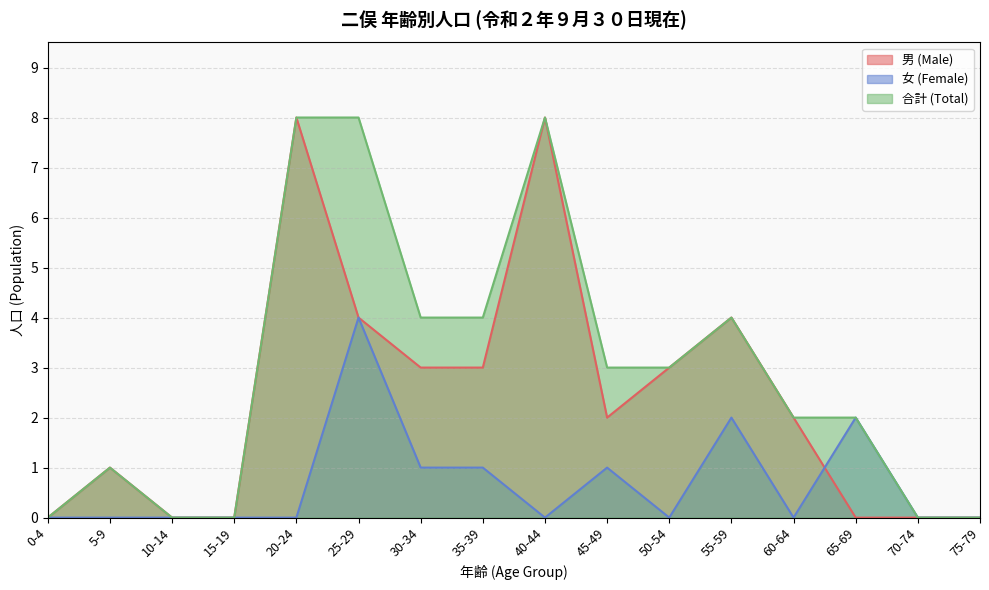

Reading right to left, extract all data points from this chart.

男 (Male): 0	0	0	2	4	3	2	8	3	3	4	8	0	0	1	0
女 (Female): 0	0	2	0	2	0	1	0	1	1	4	0	0	0	0	0
合計 (Total): 0	0	2	2	4	3	3	8	4	4	8	8	0	0	1	0